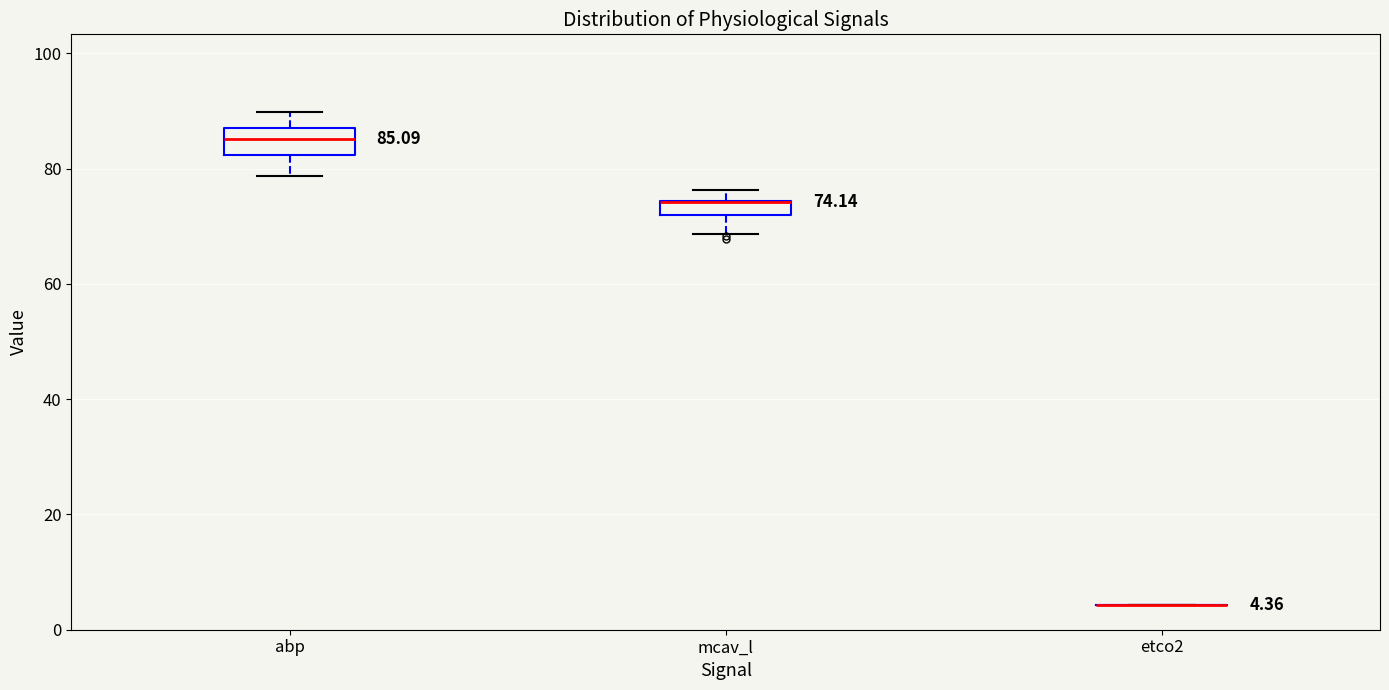

Which box is the tallest, from its lower edge to its upper edge?

abp